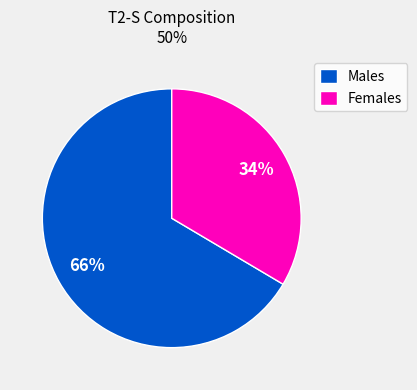

True or false: Females accounts for 43% of the total.

False